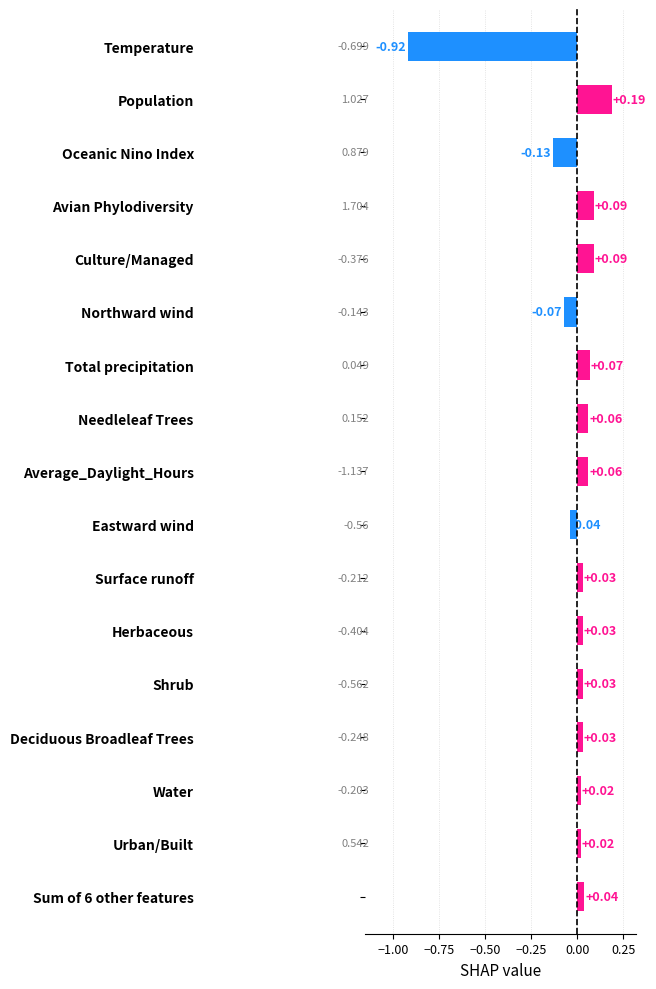

How many distinct data groups are displayed?

1